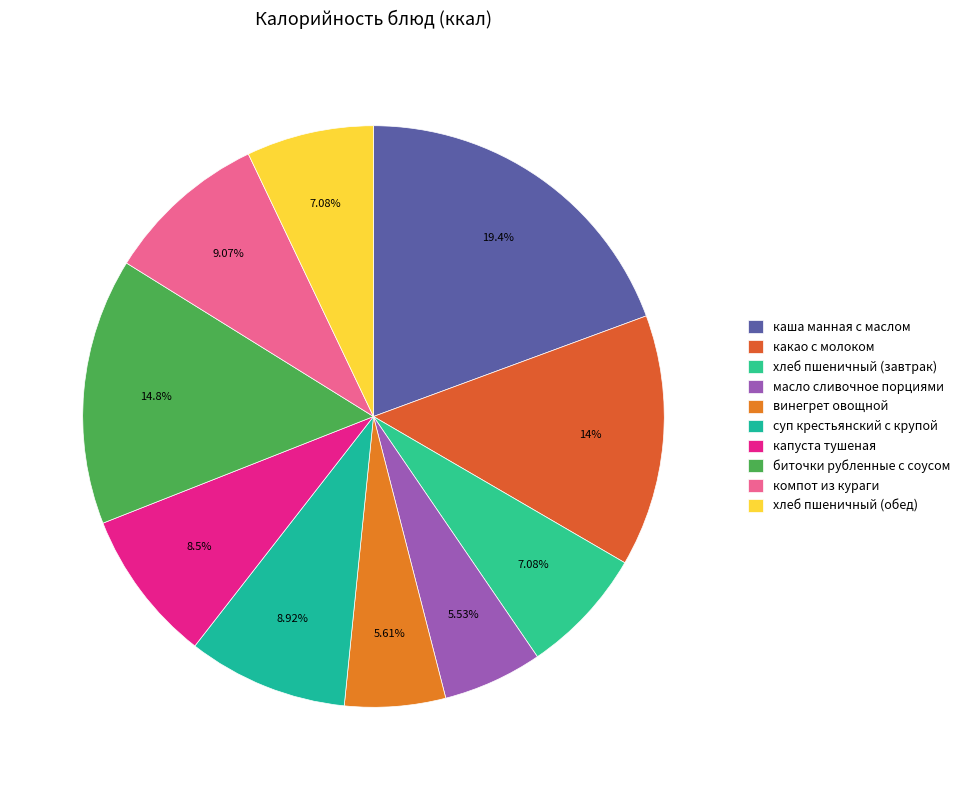

Is there any slice that represents more than half of the pie?

No